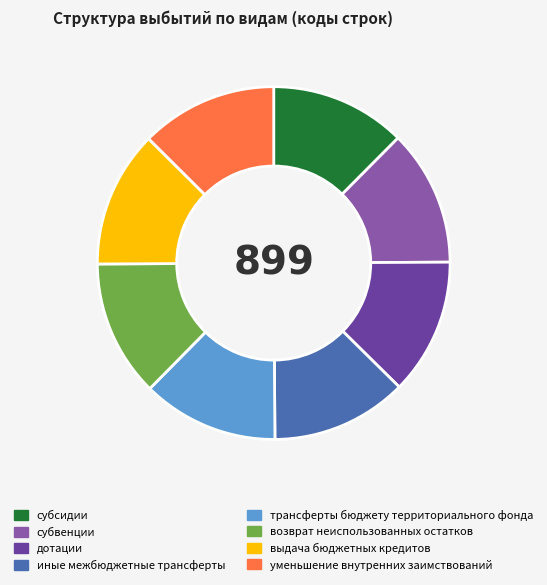

How many slices are in this pie chart?

8